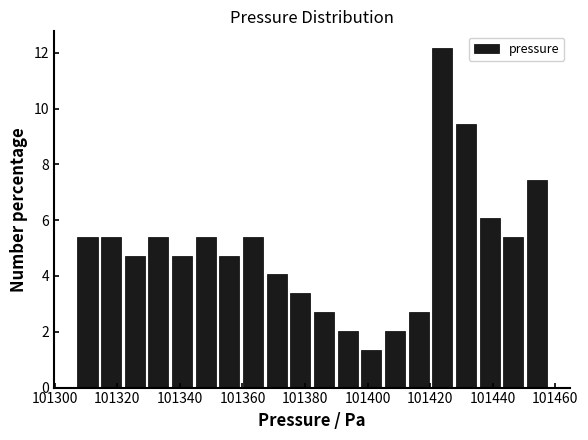

Around what value on the x-axis is the tallest bar? Give the approximate position of its centre, as read against the axis.

101424